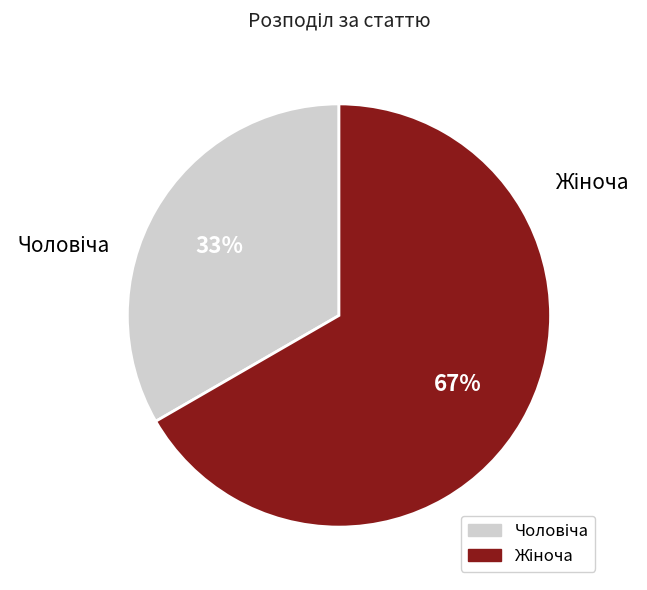

To the nearest percent, what is the average slice percentage?

50%